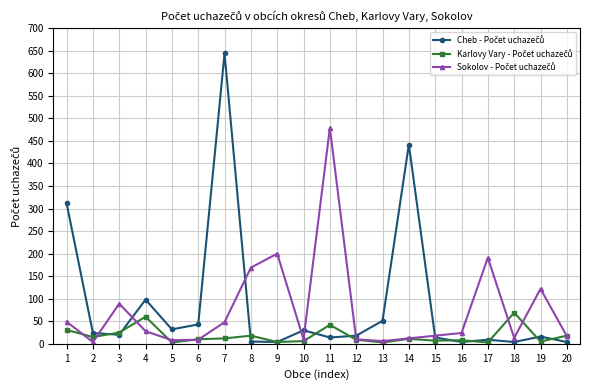

At which category is the sum across all series the highest?

7